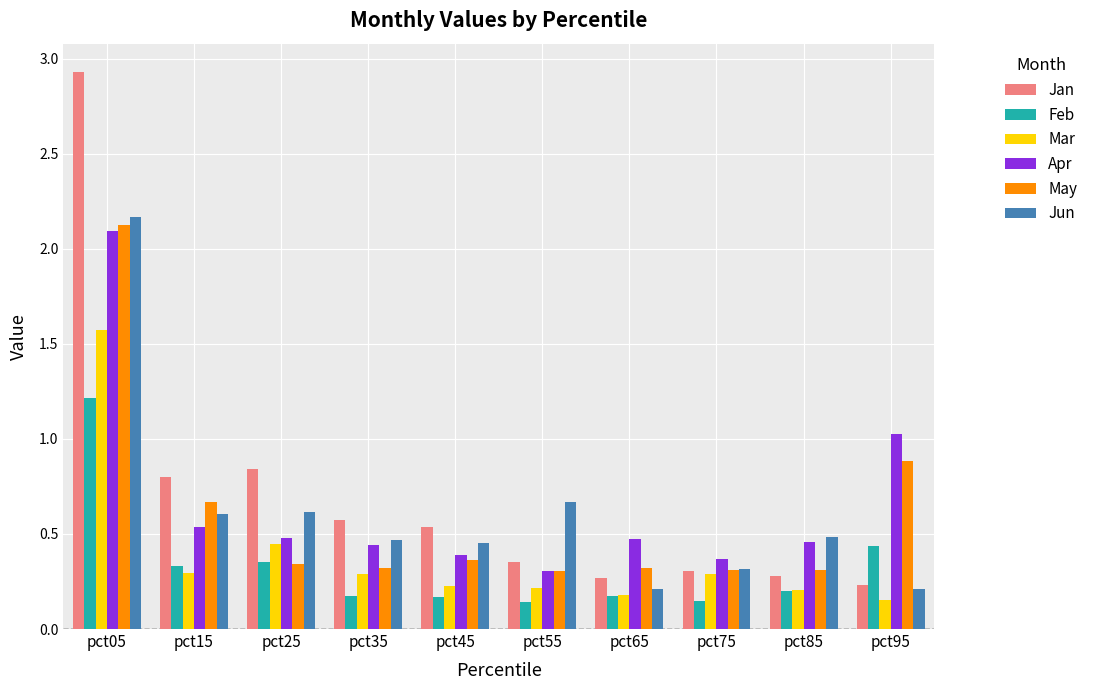

What is the difference between the maximum and second lowest values in the Jun series?

2.0